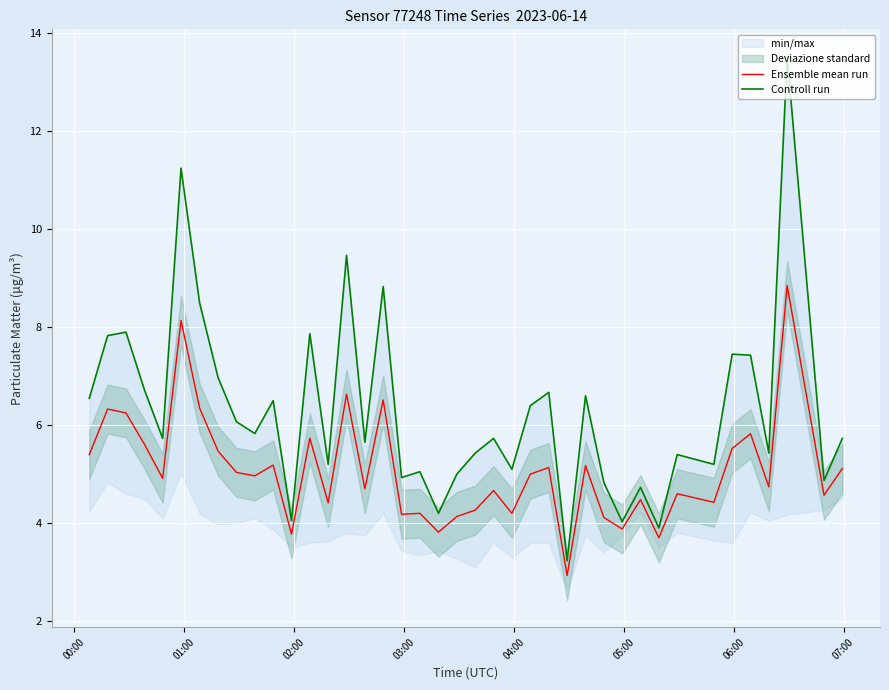

True or false: Ensemble mean run and Controll run cross at least once.

False